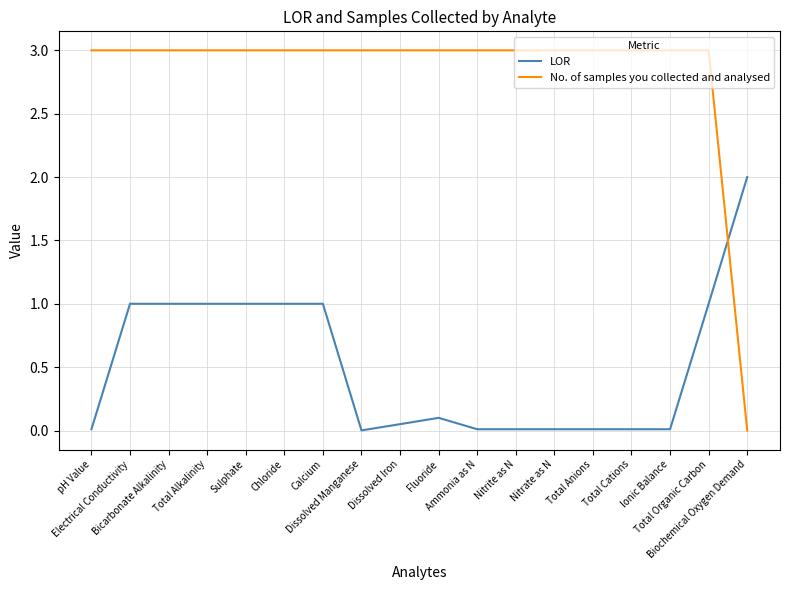

What are all the series names shown in the legend?

LOR, No. of samples you collected and analysed